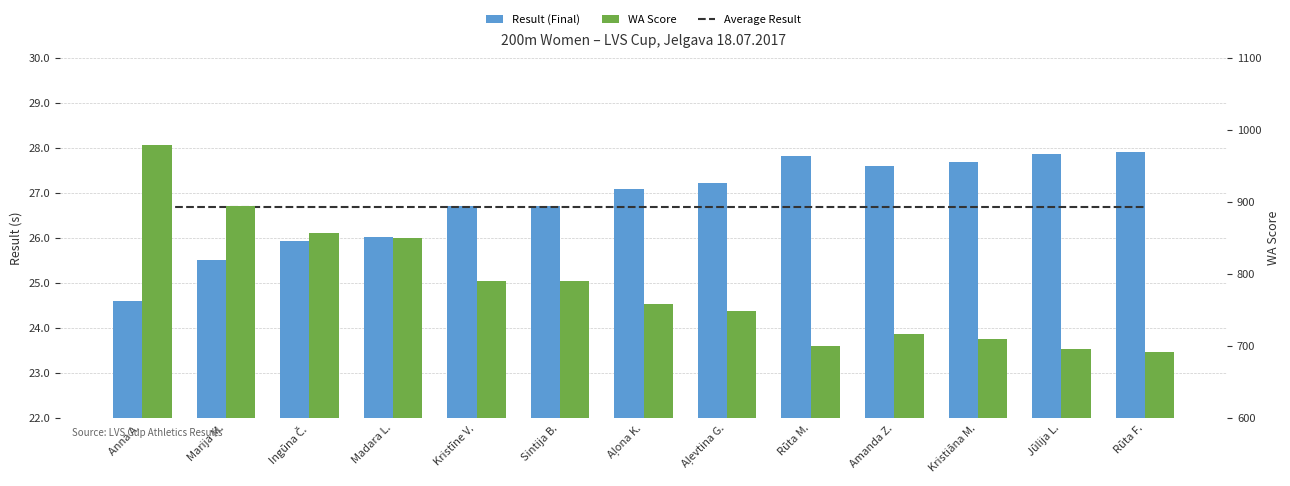

Is the value of WA Score at Amanda Z. greater than the value of Result (Final) at Kristīne V.?

Yes